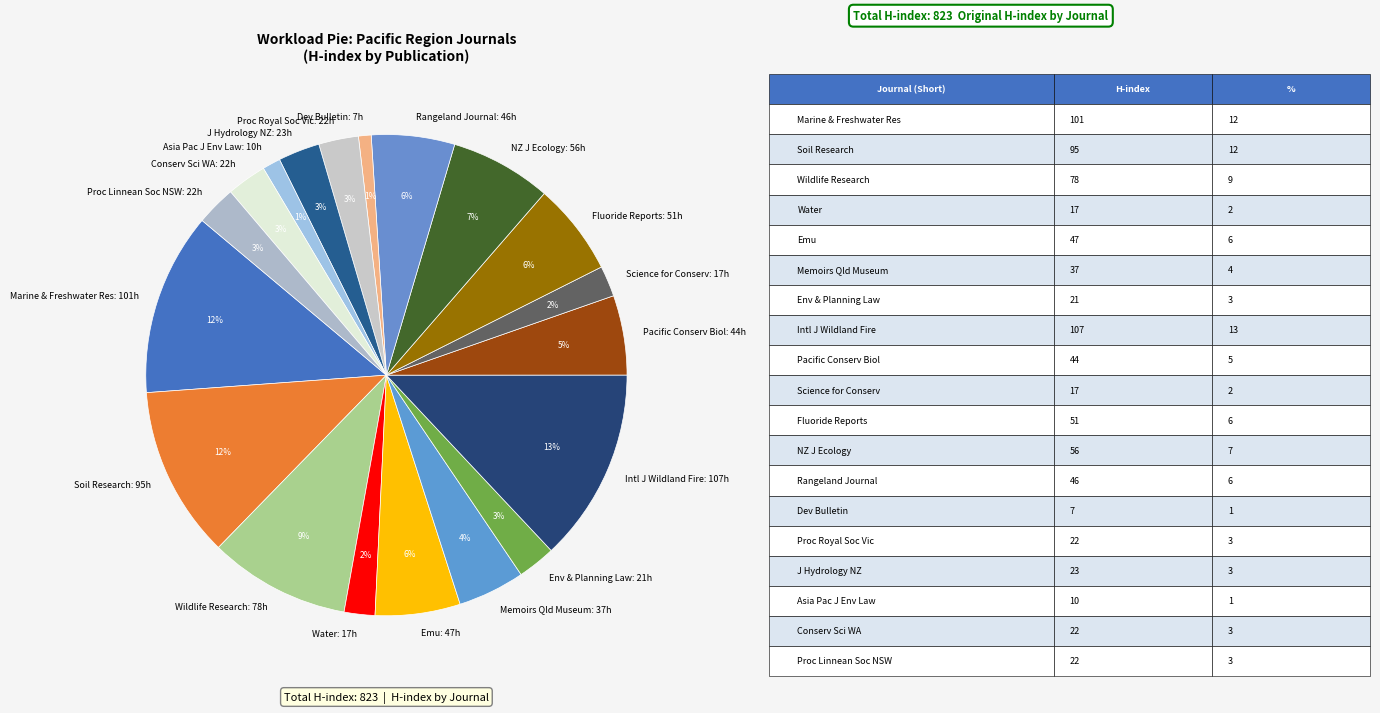

Between Intl J Wildland Fire: 107h and Marine & Freshwater Res: 101h, which is larger?

Intl J Wildland Fire: 107h